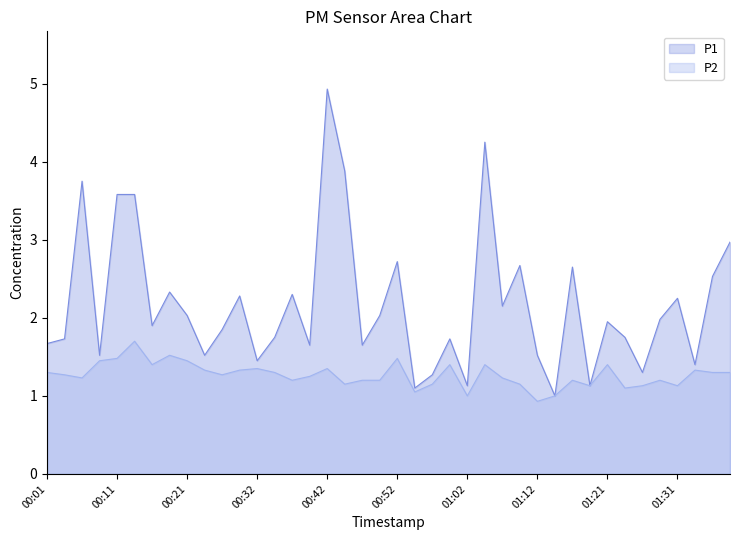

What is the difference between the maximum and second lowest values in the P2 series?

0.7